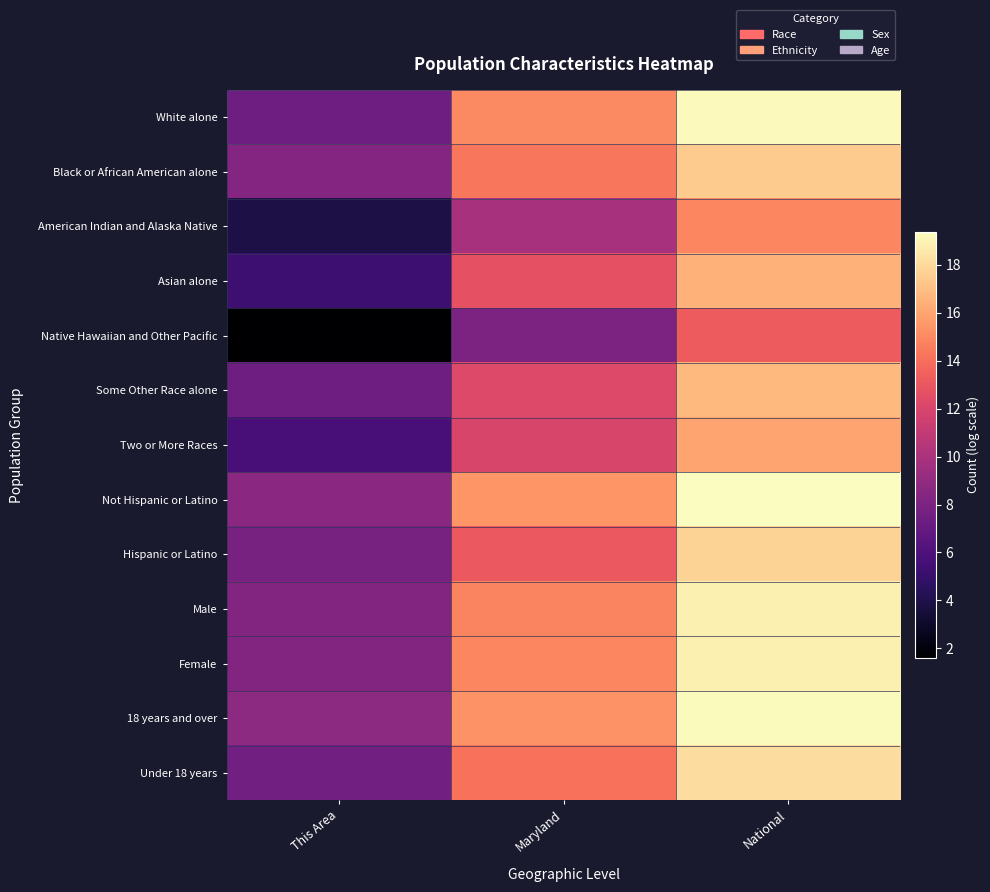

Reading left to right, what are all the values shown in this chart?

White alone: This Area=7.4	Maryland=15.0	National=19.2
Black or African American alone: This Area=8.4	Maryland=14.3	National=17.5
American Indian and Alaska Native: This Area=3.9	Maryland=9.9	National=14.9
Asian alone: This Area=5.2	Maryland=12.7	National=16.5
Native Hawaiian and Other Pacific: This Area=1.6	Maryland=8.1	National=13.2
Some Other Race alone: This Area=7.4	Maryland=12.2	National=16.8
Two or More Races: This Area=5.7	Maryland=12.0	National=16.0
Not Hispanic or Latino: This Area=8.6	Maryland=15.5	National=19.4
Hispanic or Latino: This Area=7.8	Maryland=13.1	National=17.7
Male: This Area=8.3	Maryland=14.8	National=18.8
Female: This Area=8.3	Maryland=14.9	National=18.9
18 years and over: This Area=8.7	Maryland=15.3	National=19.3
Under 18 years: This Area=7.5	Maryland=14.1	National=18.1